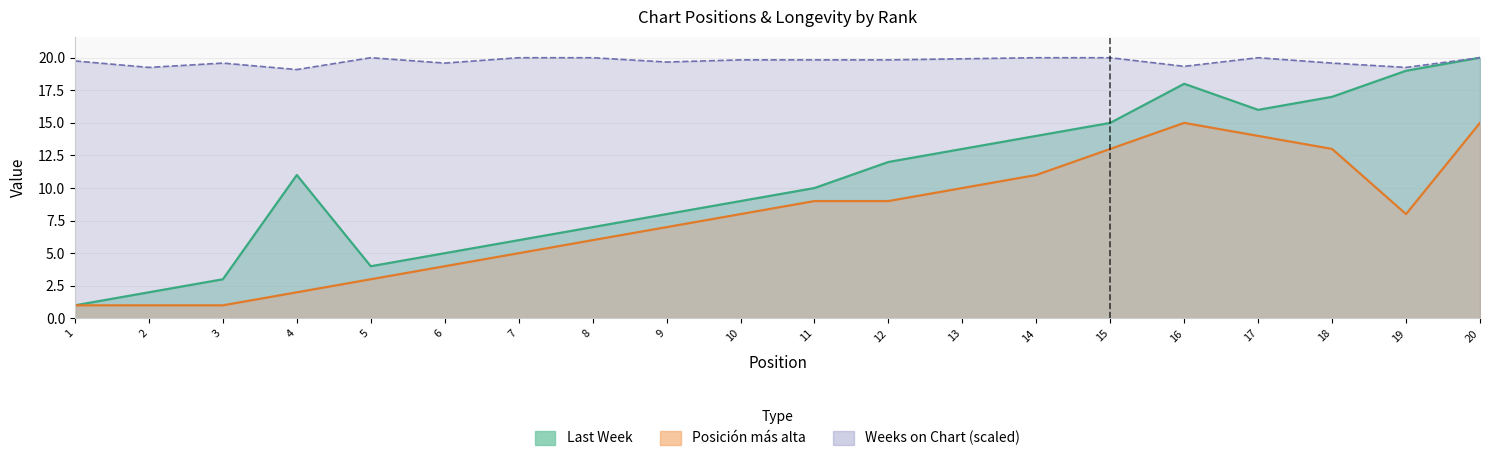

How many categories are shown in the chart?

20